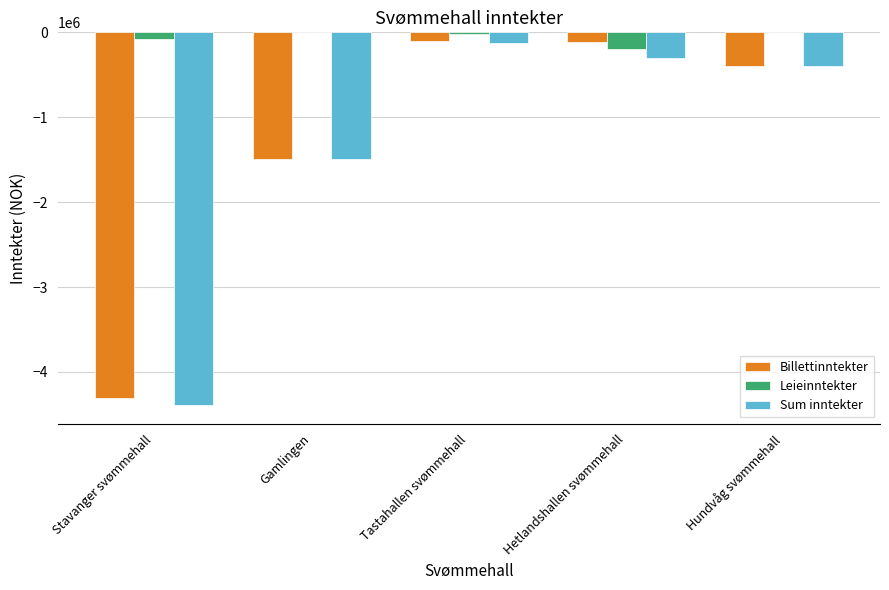

What is the total value across all series at Hundvåg svømmehall?

-802058